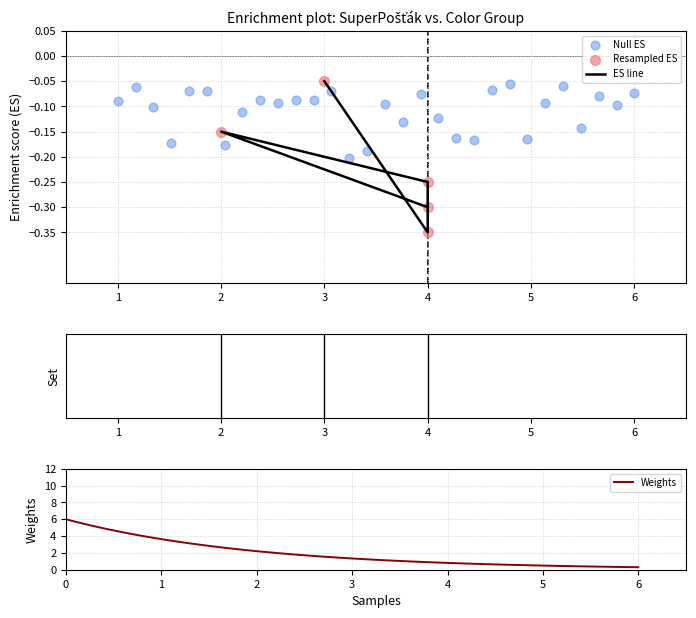

True or false: Weights has a value of 0.3 at 4.

False